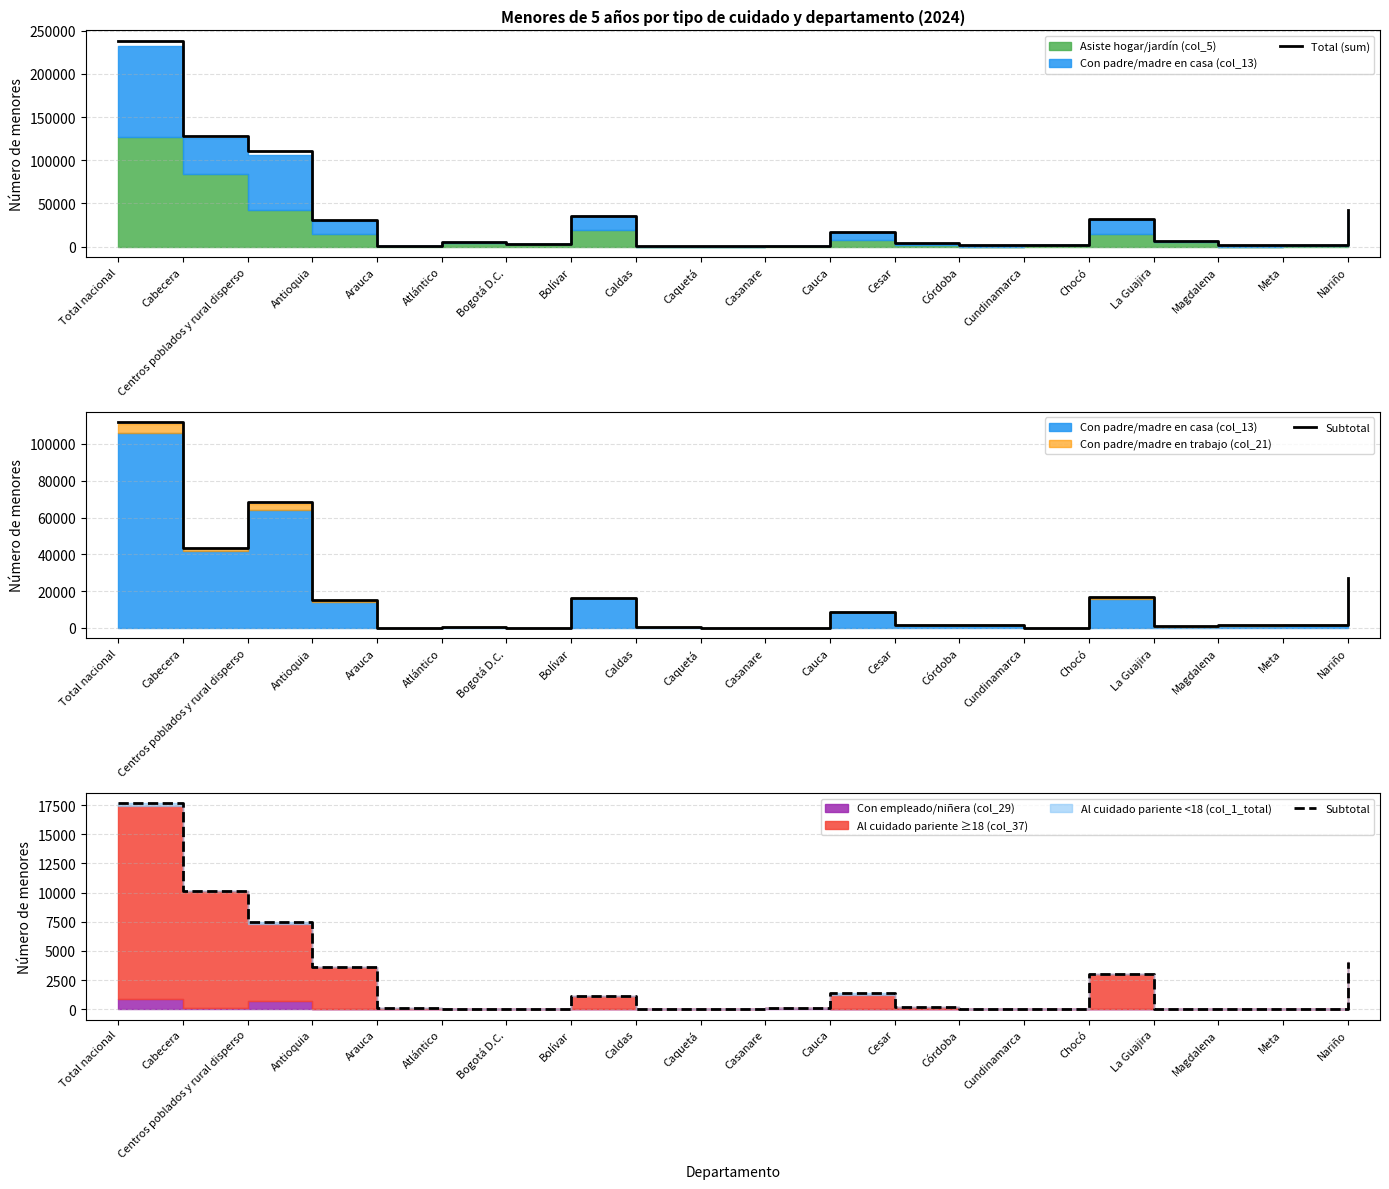

True or false: Subtotal and Total (sum) cross at least once.

False